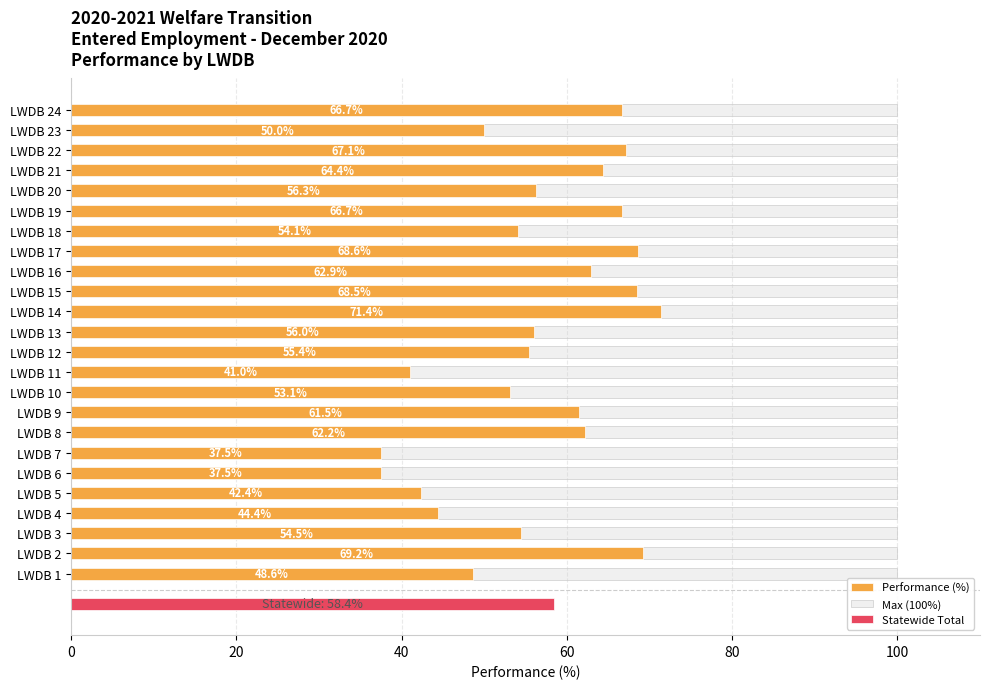

Which series has the widest spread of values?

Performance (%)